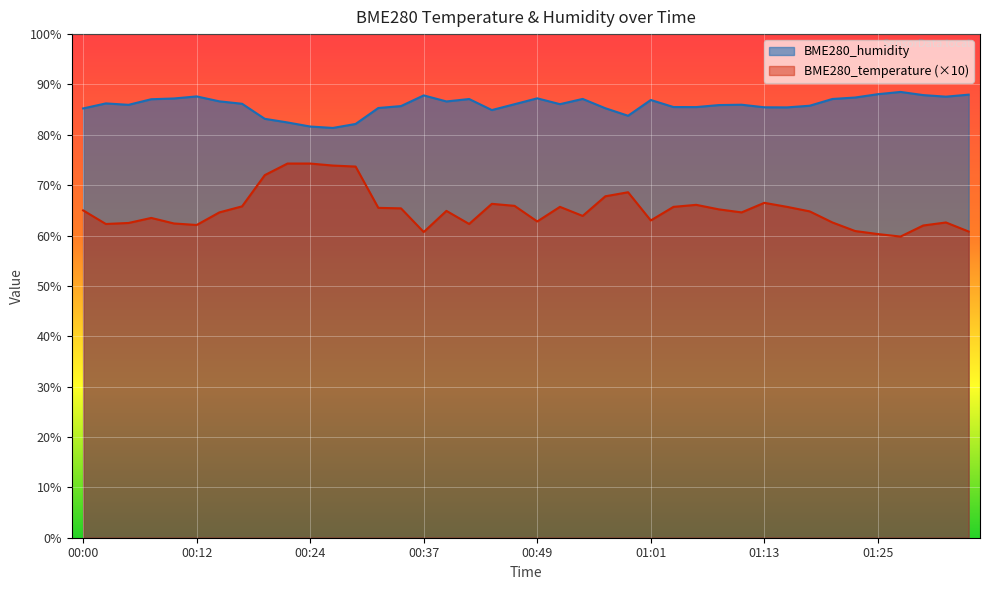

How many interior local valleys does the BME280_temperature series have?

9